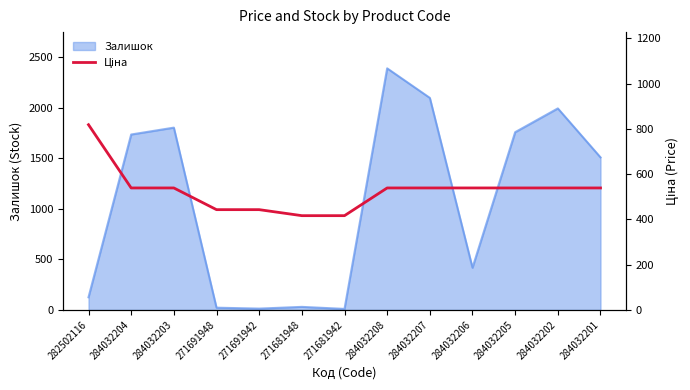

At which label does Залишок reach its peak?

284032208